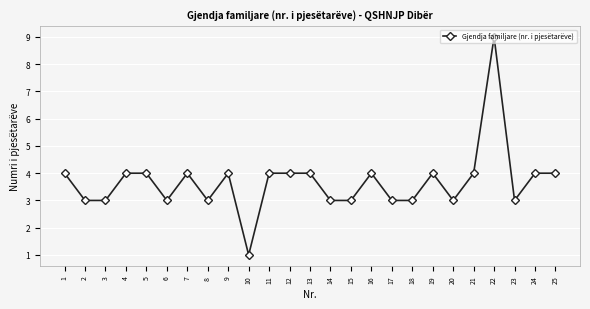

The value at 13 is 7. True or false?

False